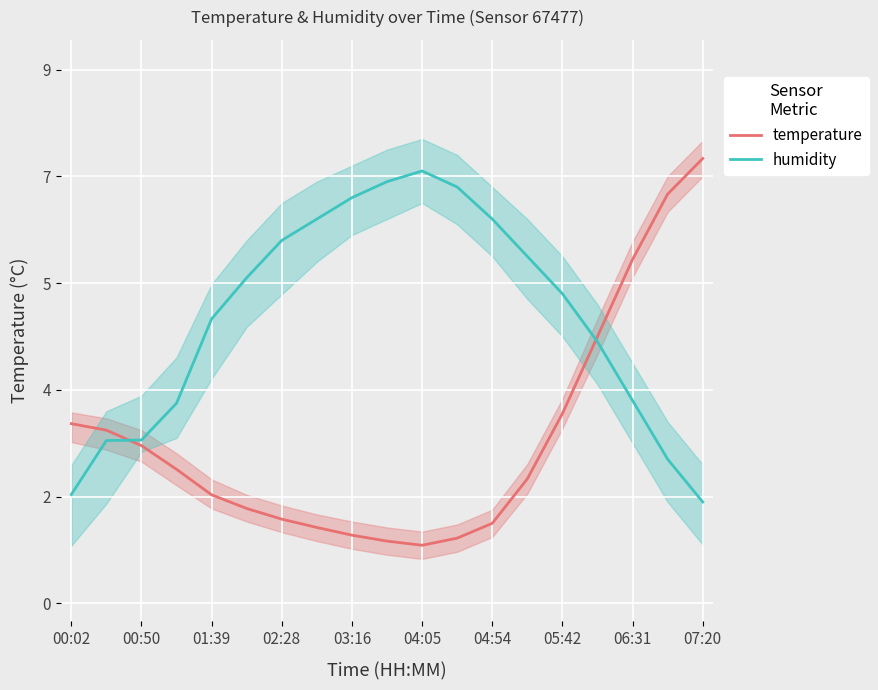

At 15, list the series in order from largest to smallest.

temperature, humidity